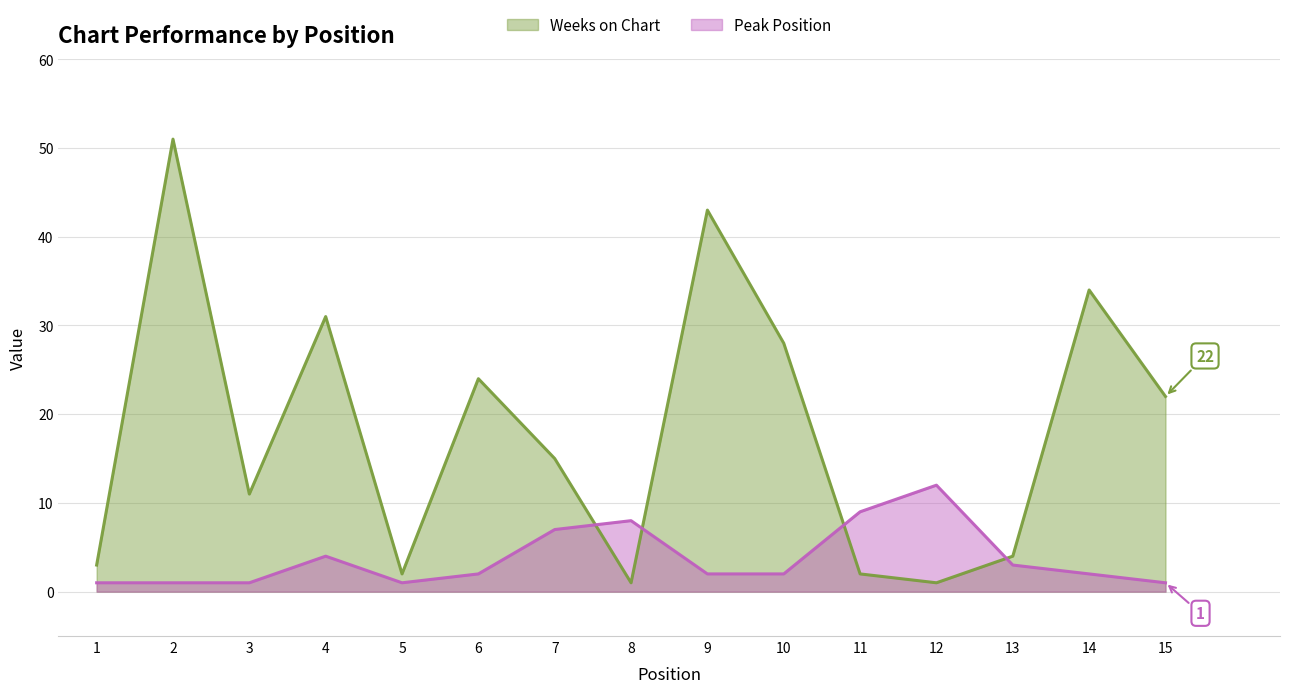

Is the value of Weeks on Chart at 1 greater than the value of Peak Position at 7?

No